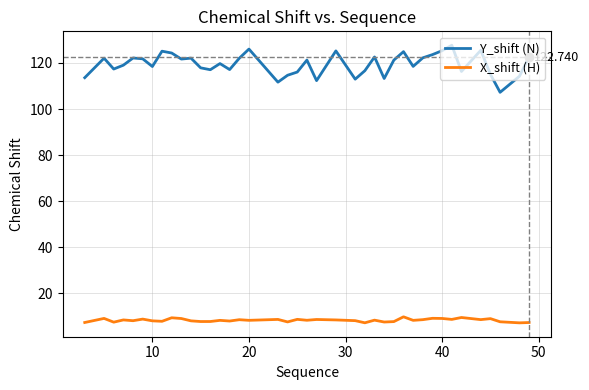

True or false: Y_shift (N) and X_shift (H) cross at least once.

False